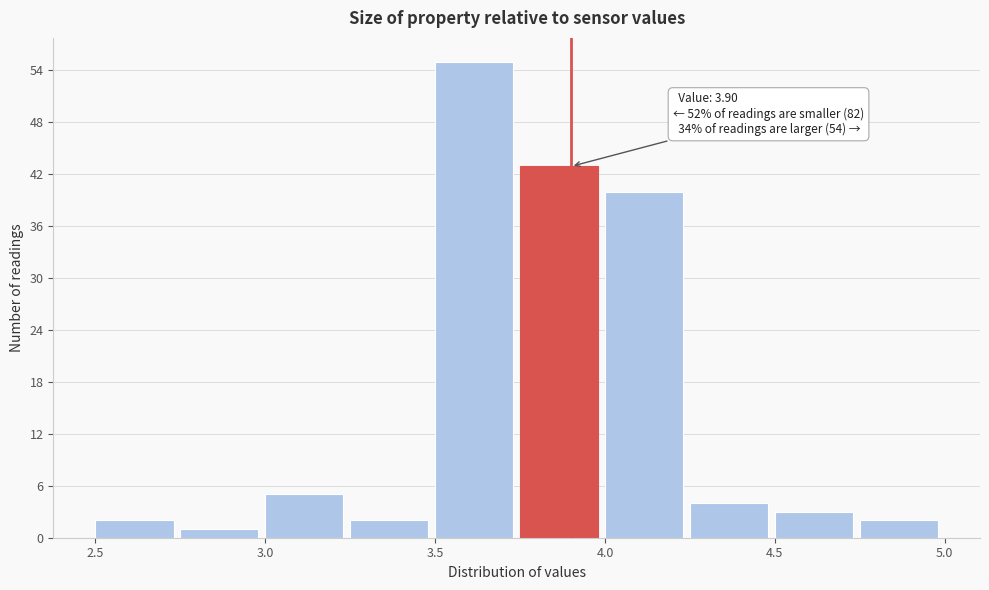

Over which range of the x-axis is the bar tallest?

3.50 to 3.75